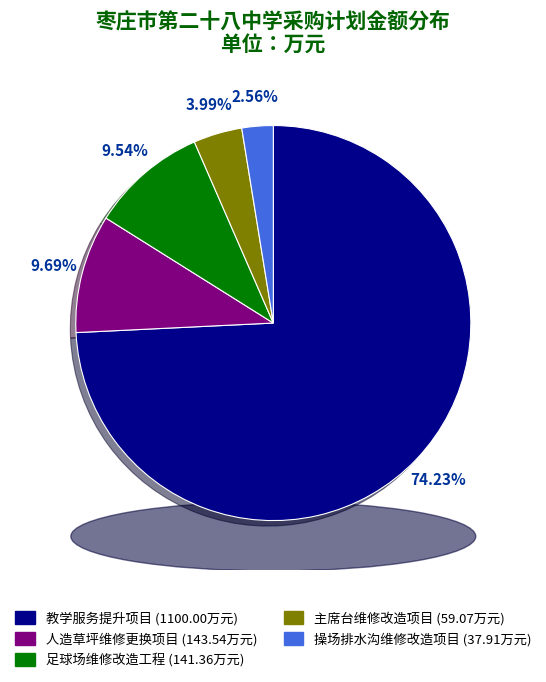

Approximately how many times larger is the value at 枣庄市第二十八中学教学服务提升项目 compared to 枣庄市第二十八中学主席台维修改造项目?

18.6